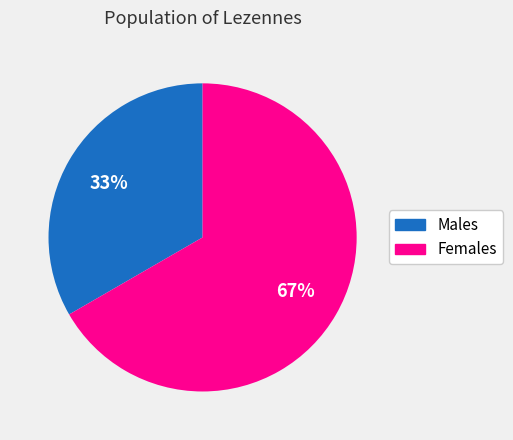

To the nearest percent, what is the average slice percentage?

50%